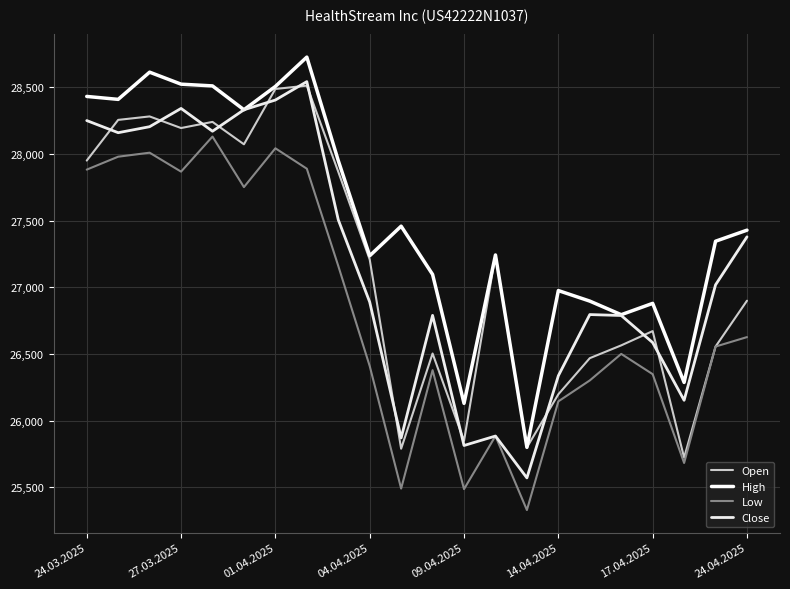

What are all the series names shown in the legend?

Open, High, Low, Close